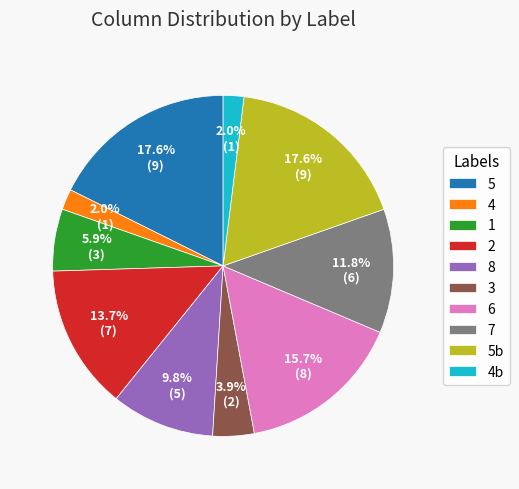

How much of the chart is everything except 4?

98.0%